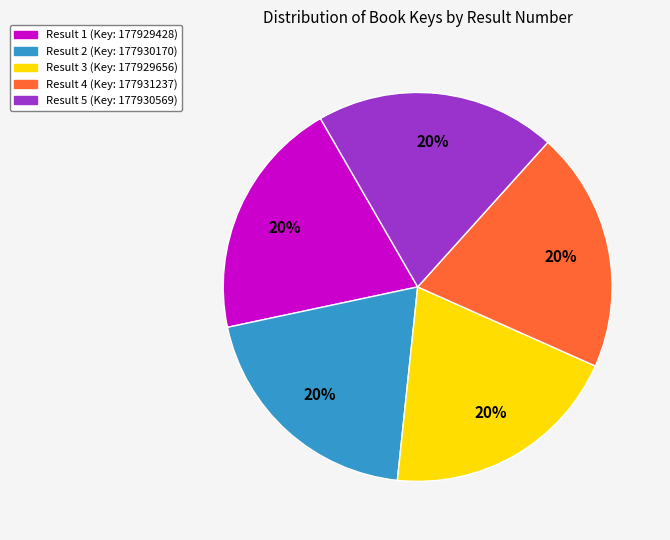

The Result 3 (Key: 177929656) slice represents 26% of the pie. True or false?

False